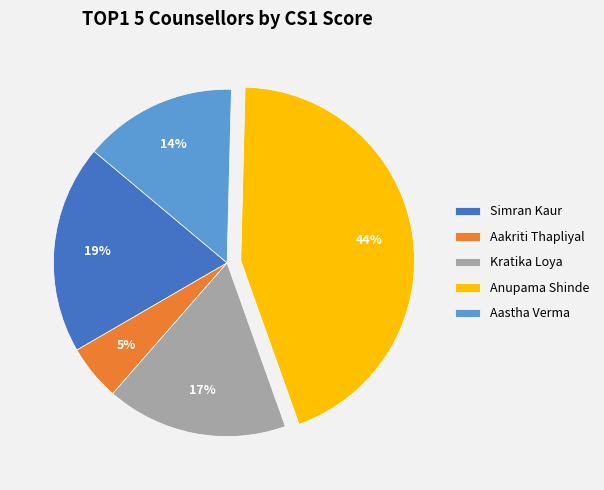

Do Anupama Shinde and Simran Kaur together represent more than half of the pie?

Yes